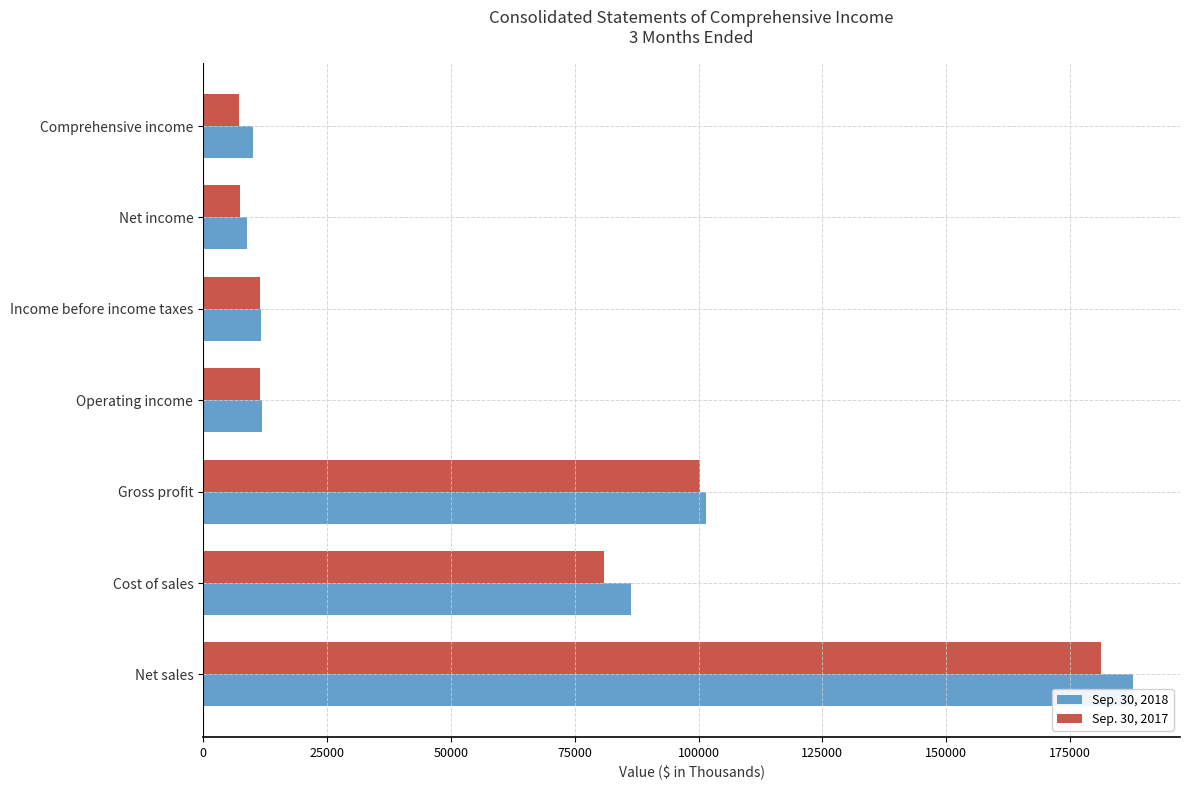

How many values in the Sep. 30, 2017 series are below 11549?

3